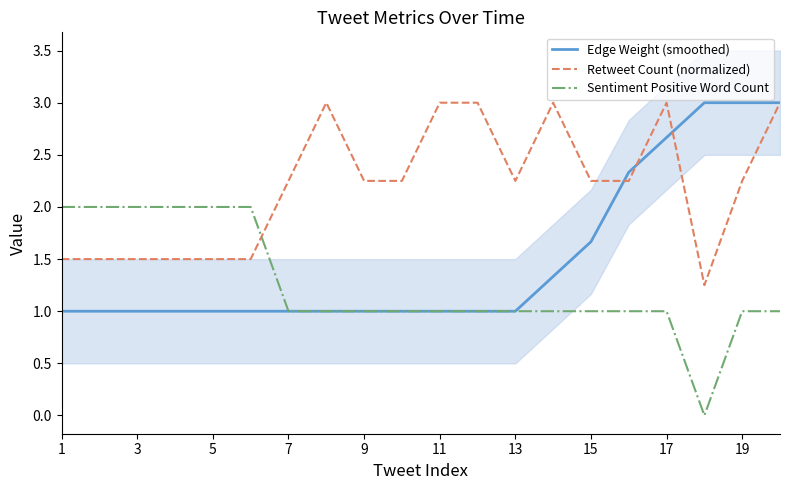

How many intersections are there between Retweet Count (normalized) and Sentiment Positive Word Count?

1